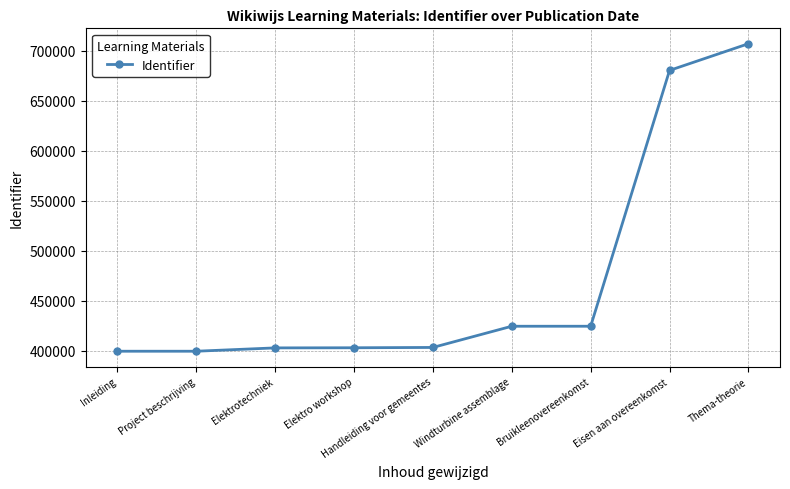

What is the sum of the values at Handleiding voor gemeentes and Project beschrijving?

802674